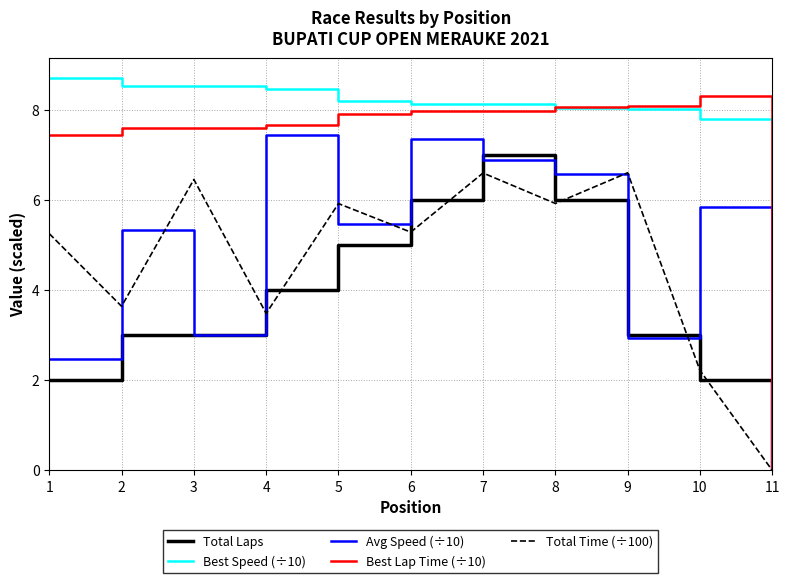

At which label does Total Time (÷100) first exceed 5?

1